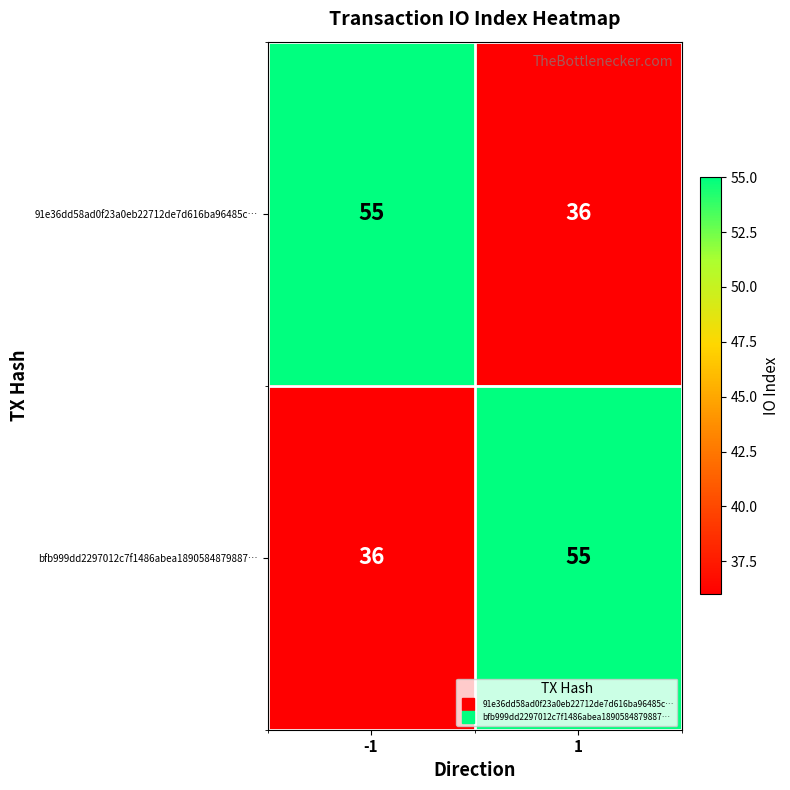

Reading left to right, what are all the values shown in this chart?

91e36dd58ad0f23a0eb22712de7d616ba96485c…: -1=55	1=36
bfb999dd2297012c7f1486abea1890584879887…: -1=36	1=55